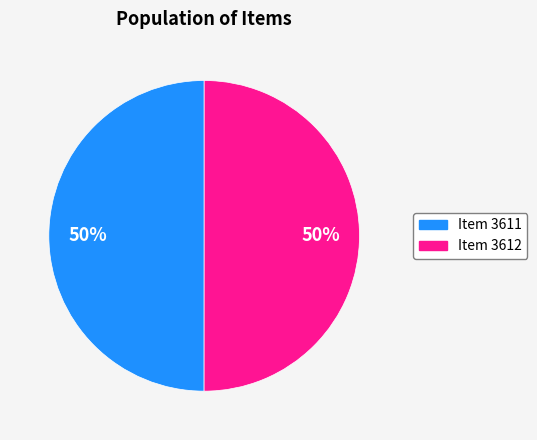

To the nearest percent, what is the average slice percentage?

50%